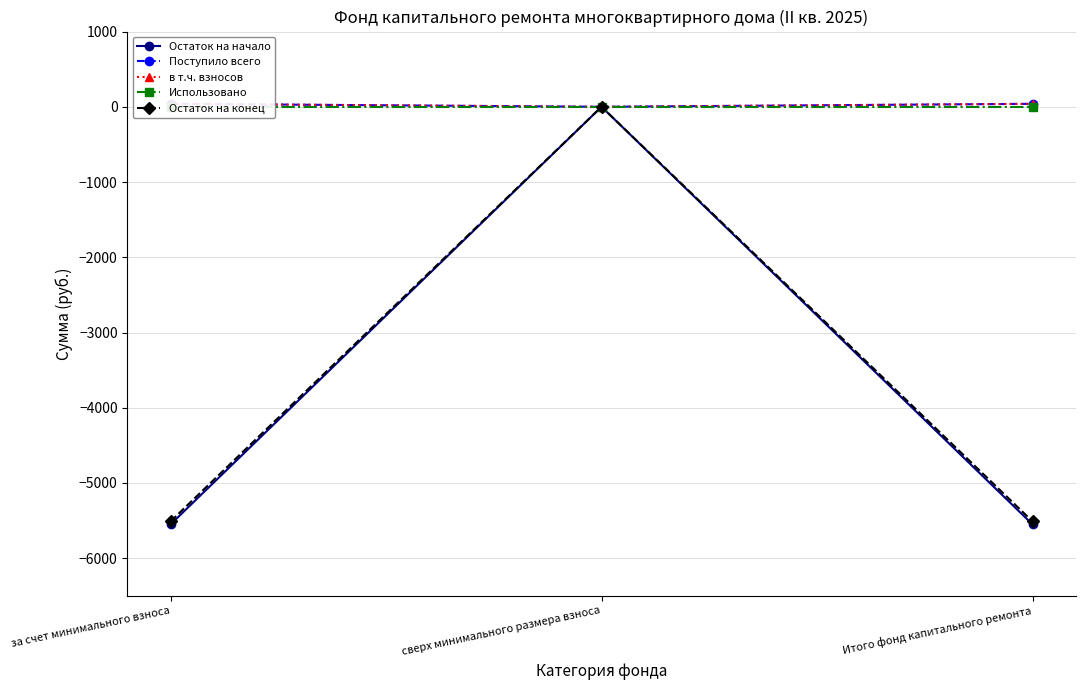

The value of Использовано at сверх минимального размера взноса is 0.0. True or false?

True